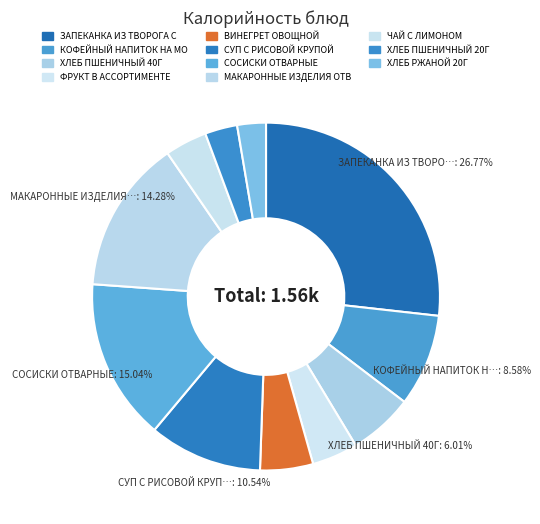

How many segments does this pie chart have?

11